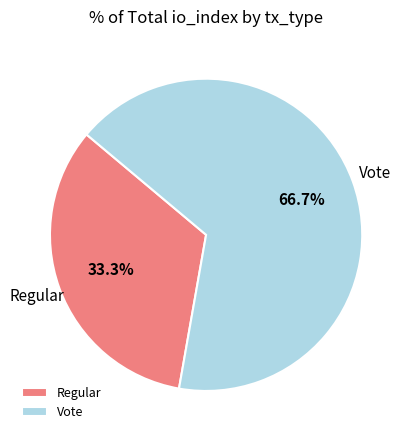

Rank the categories by value from highest to lowest.

Vote, Regular